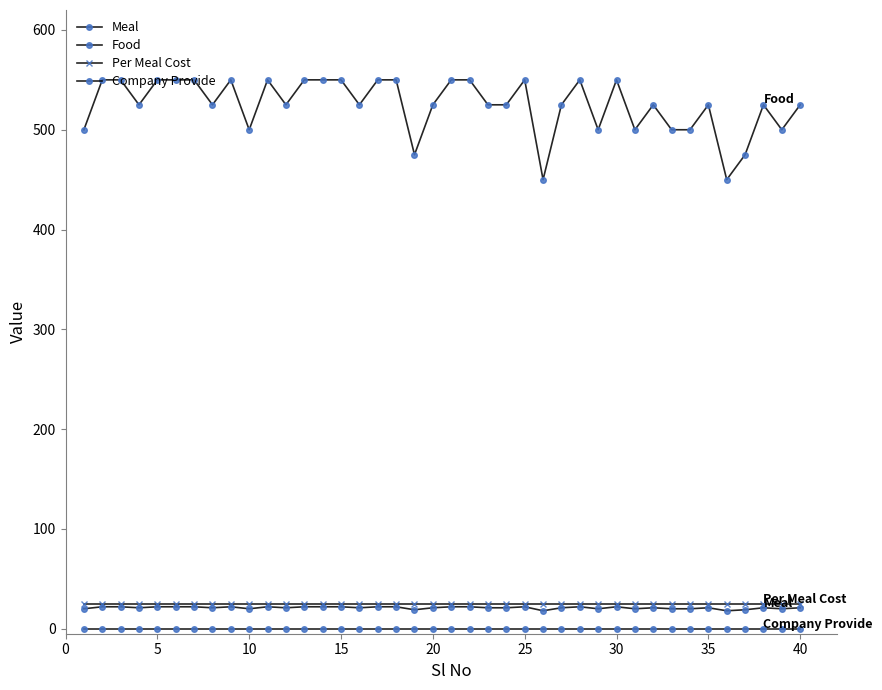

Does the chart have visible grid lines?

No